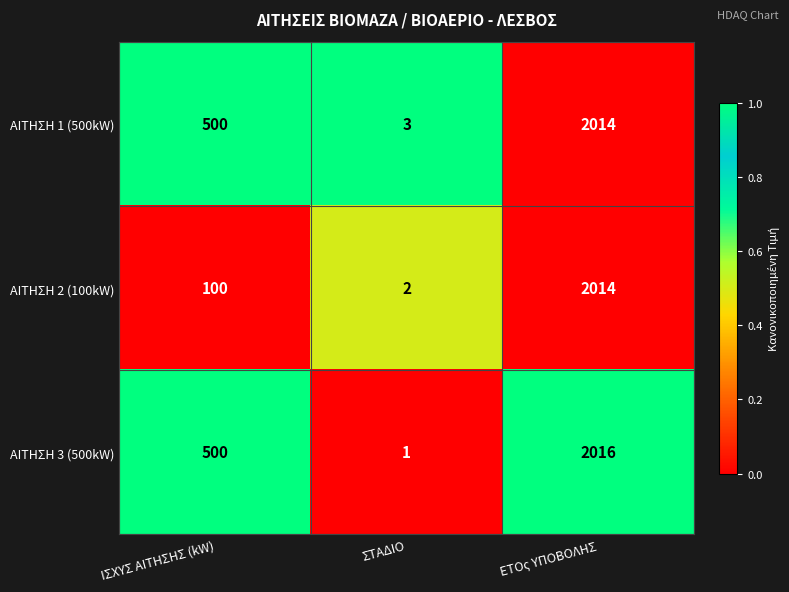

Where is ΑΙΤΗΣΗ 1 (500kW) nearest to the value 1008?

ΙΣΧΥΣ ΑΙΤΗΣΗΣ (kW)